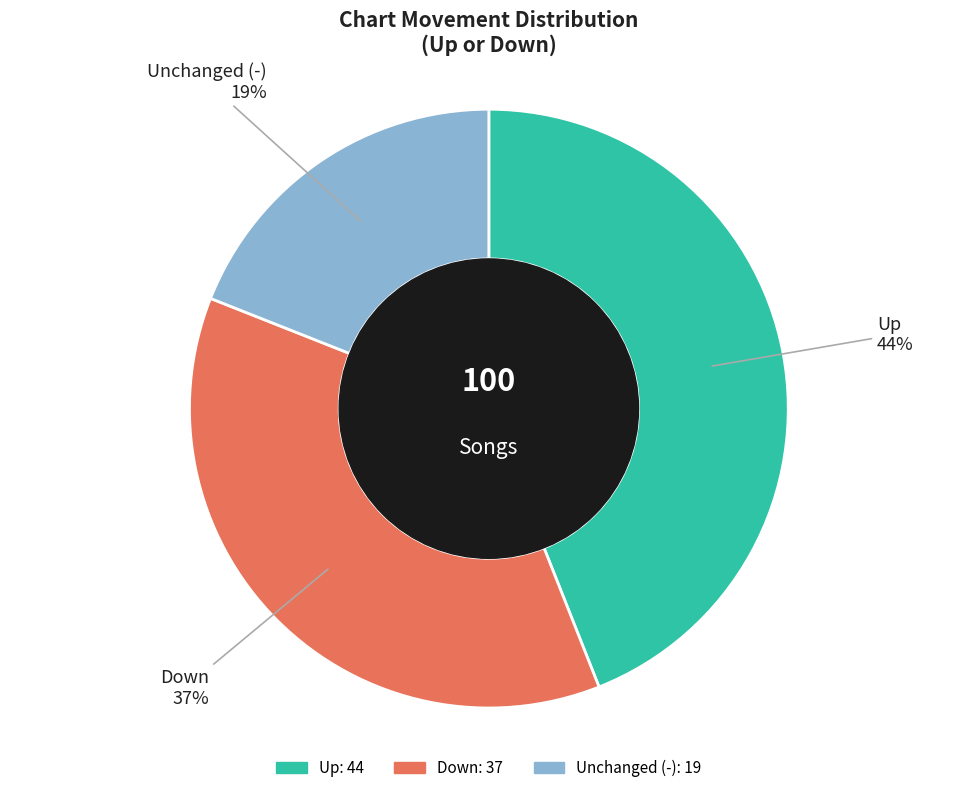

Is there any slice that represents more than half of the pie?

No